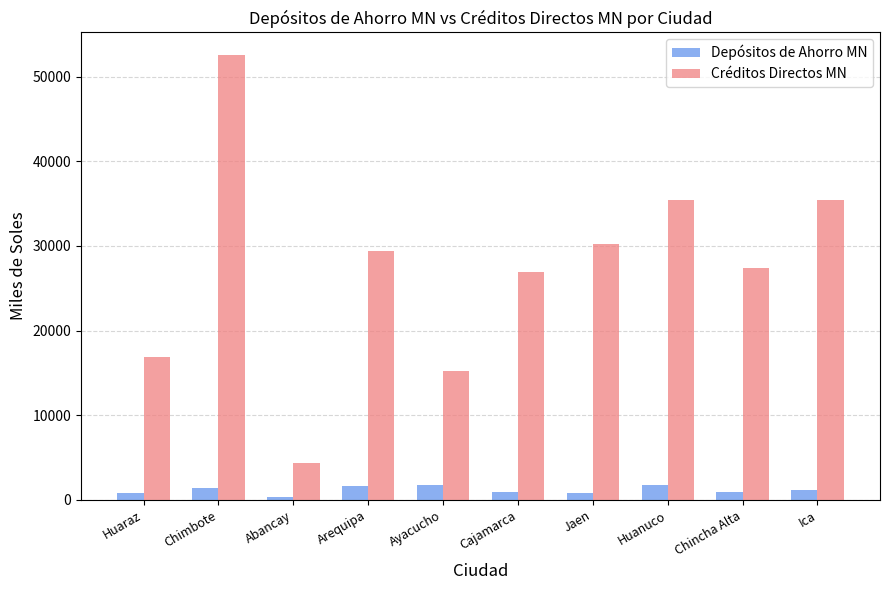

Which category has the lowest value across all series?

Abancay